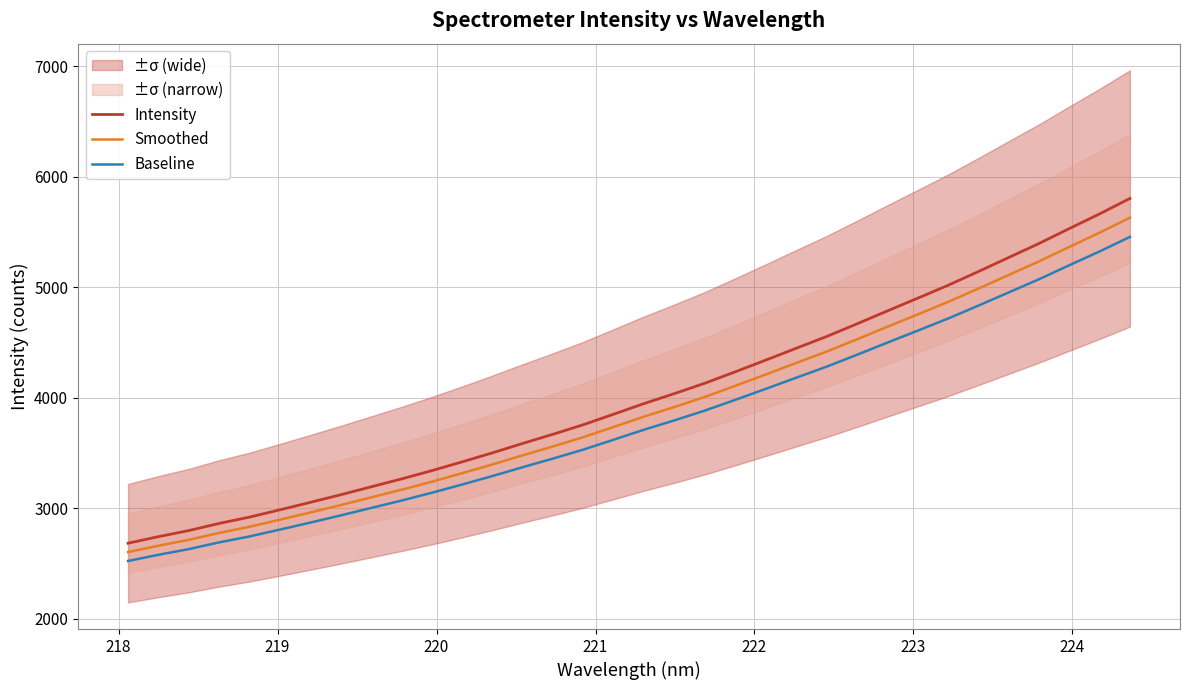

True or false: Intensity and Baseline cross at least once.

False